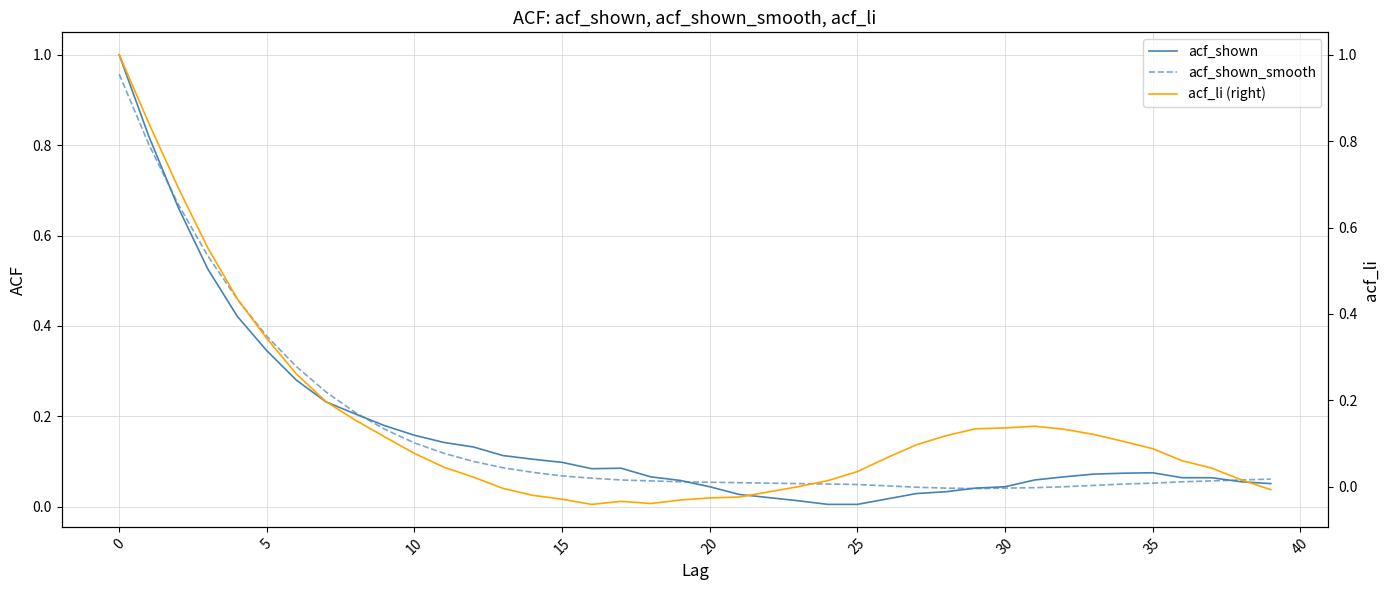

Count the number of categories in the chart.

40